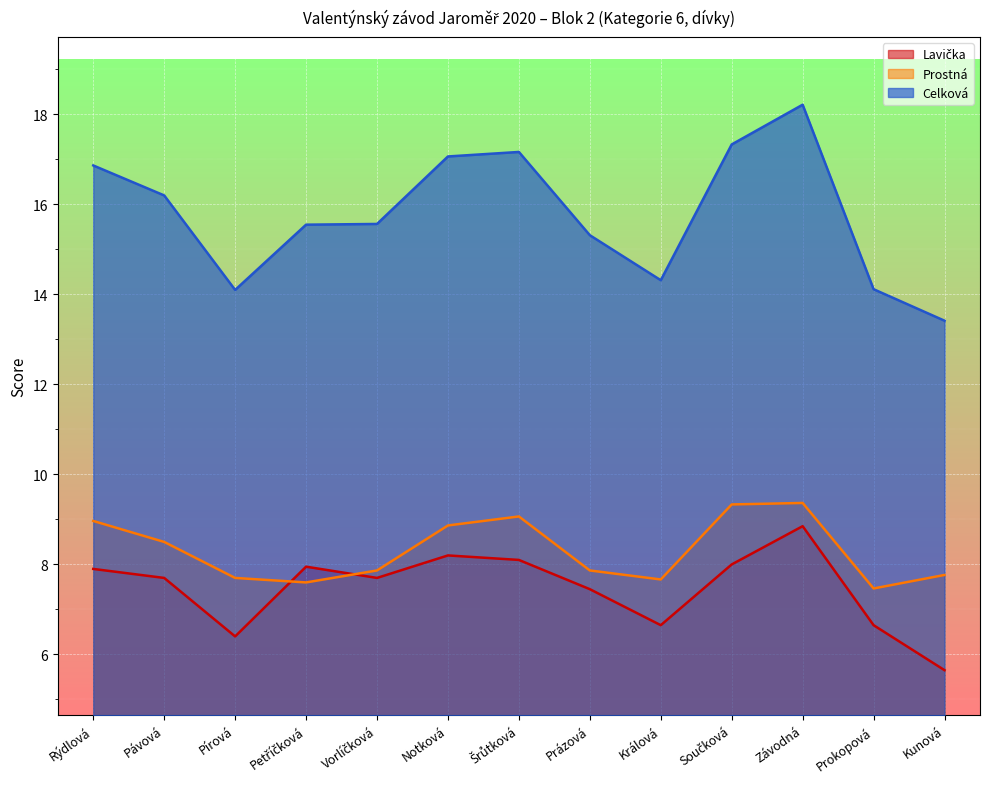

Reading left to right, transcribe all the data shown in this chart.

Lavička: 7.9	7.7	6.4	8.0	7.7	8.2	8.1	7.5	6.7	8.0	8.8	6.7	5.7
Prostná: 9.0	8.5	7.7	7.6	7.9	8.9	9.1	7.9	7.7	9.3	9.4	7.5	7.8
Celková: 16.9	16.2	14.1	15.6	15.6	17.1	17.2	15.3	14.3	17.3	18.2	14.1	13.4